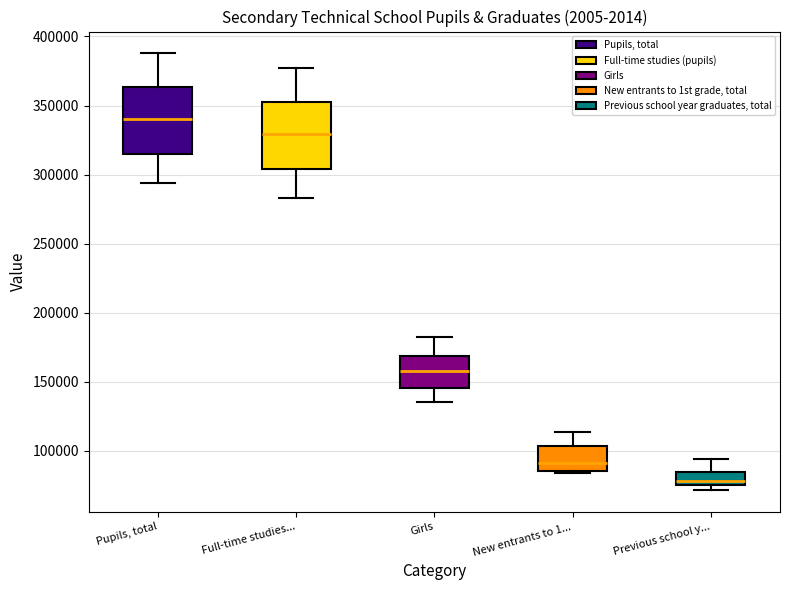

Reading left to right, transcribe this box plot: for each box, give where its median line is, the range the box spans, and where its two whiskers end, as read against the y-axis. The values are not printed on the chart, so give them approximately, as read against the axis.

Pupils, total: median 340000, box 315000 to 365000, whiskers 295000 to 390000
Full-time studies...: median 330000, box 305000 to 355000, whiskers 285000 to 375000
Girls: median 160000, box 145000 to 170000, whiskers 135000 to 180000
New entrants to 1...: median 90000, box 85000 to 105000, whiskers 85000 (just below the box's lower edge) to 115000
Previous school y...: median 80000, box 75000 to 85000, whiskers 70000 to 95000